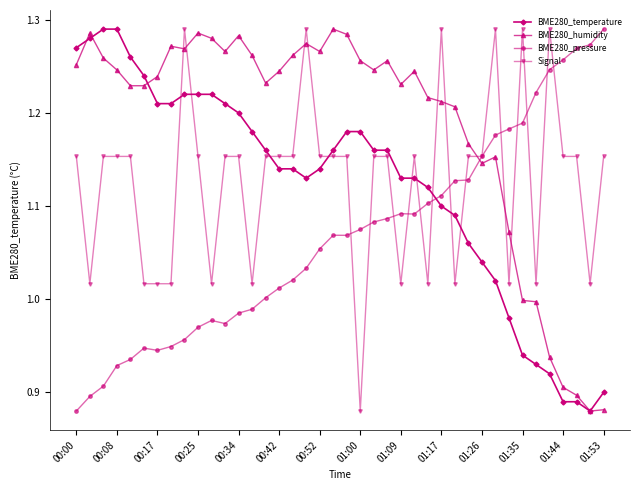

True or false: BME280_temperature and BME280_pressure intersect in this chart.

True